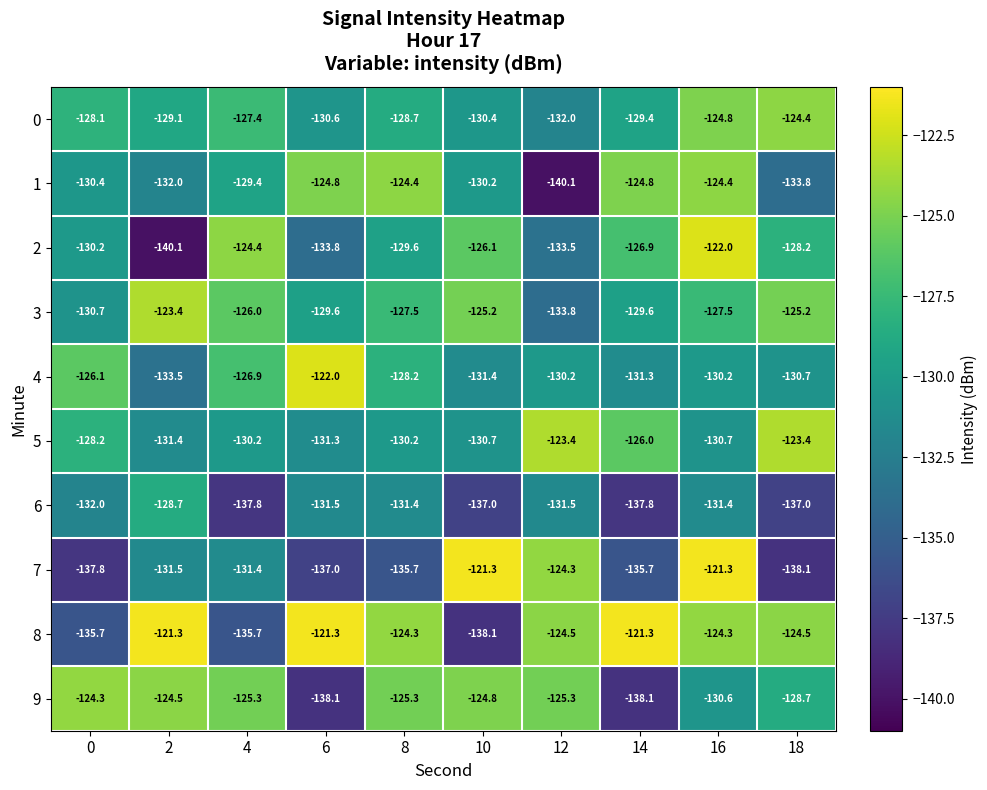

Which series has the widest spread of values?

2